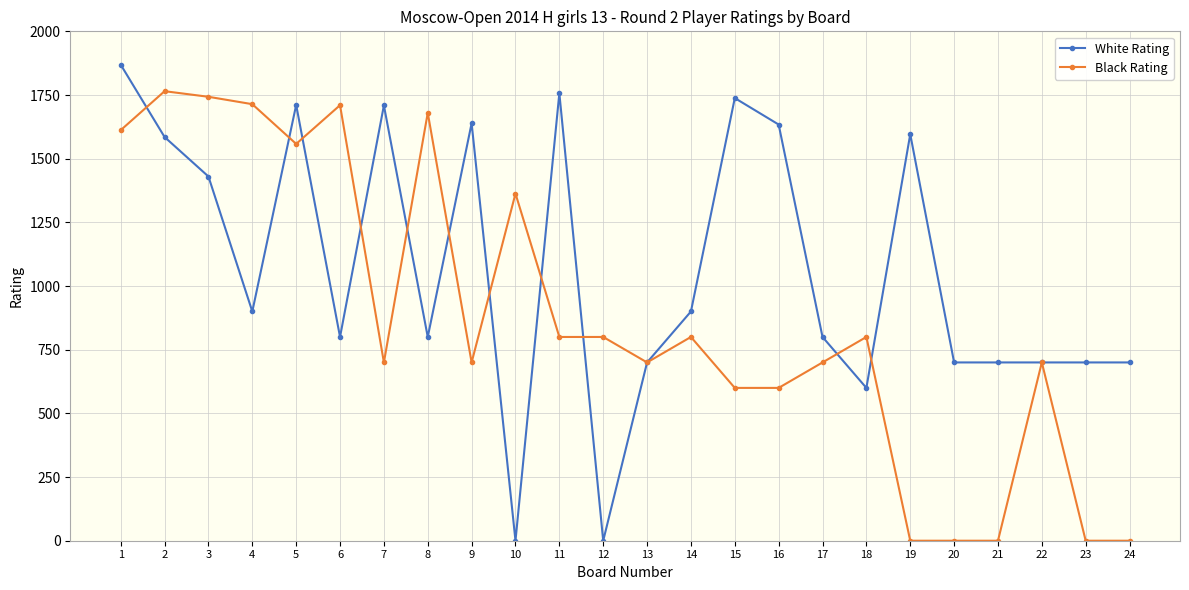

What is the difference between the second highest and minimum values in the White Rating series?

1757